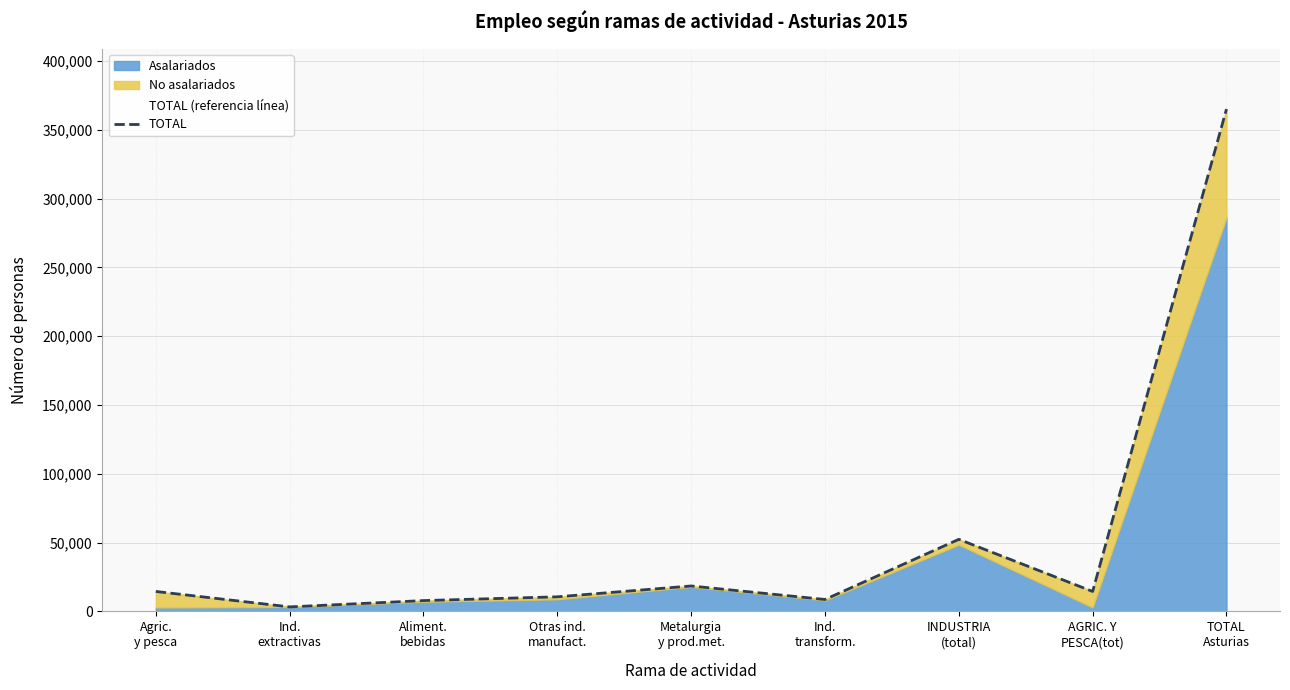

Between Aliment.
bebidas and AGRIC. Y
PESCA(tot), which is larger?

AGRIC. Y
PESCA(tot)